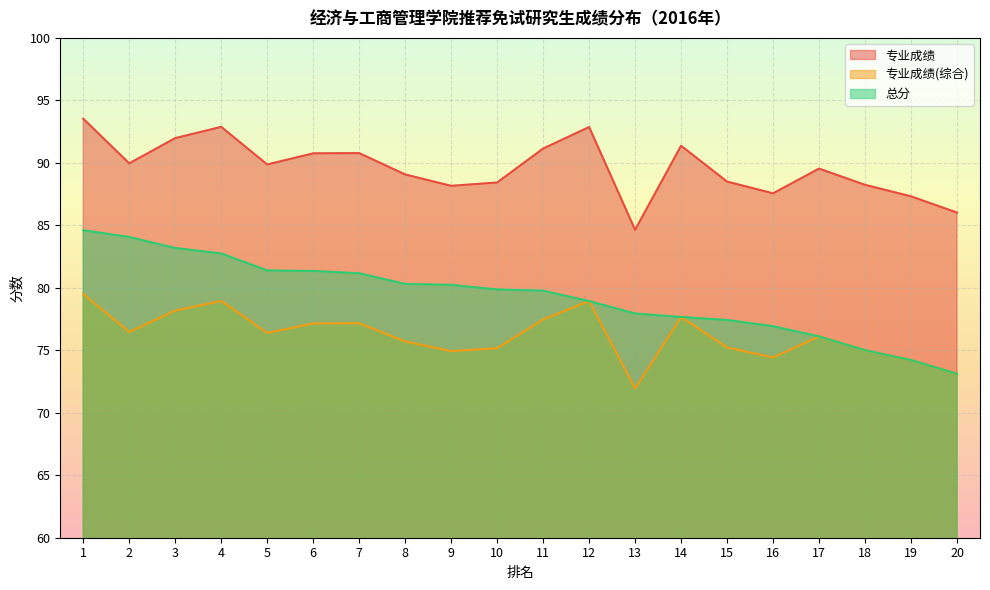

Which category has the highest value across all series?

1